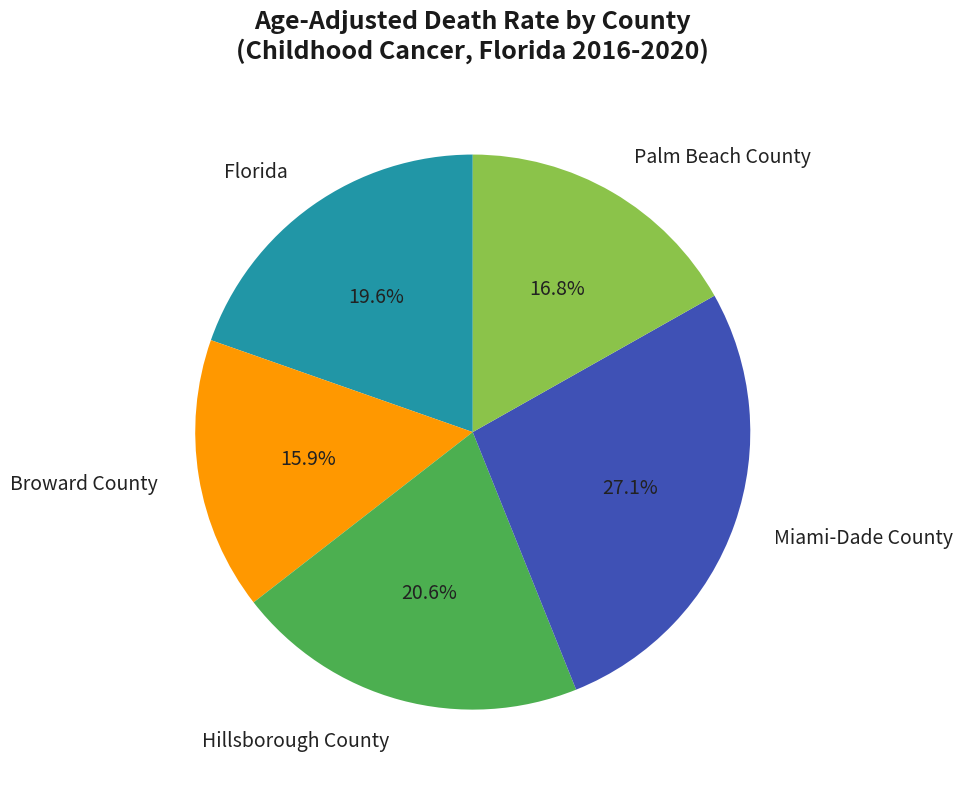

What percentage is the Miami-Dade County slice, to the nearest percent?

27%